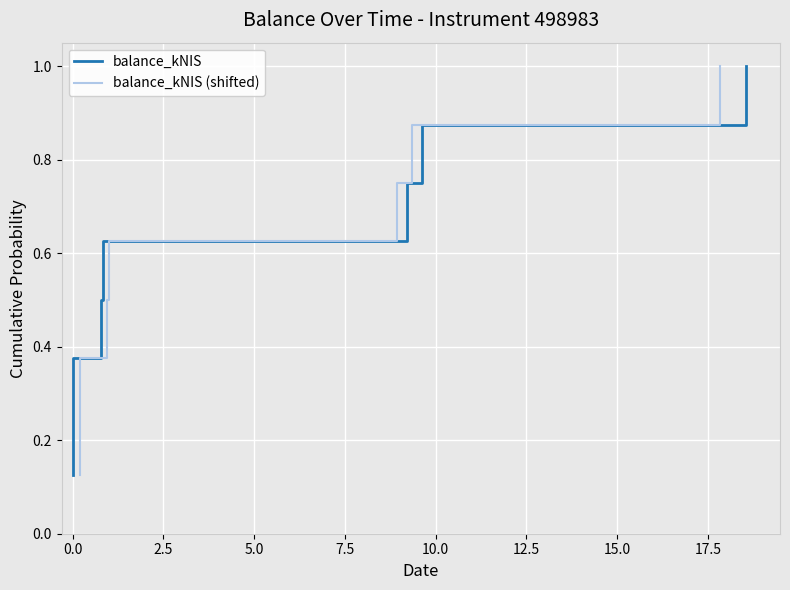

The balance_kNIS (shifted) series shows 0.4 at 10.0. True or false?

False